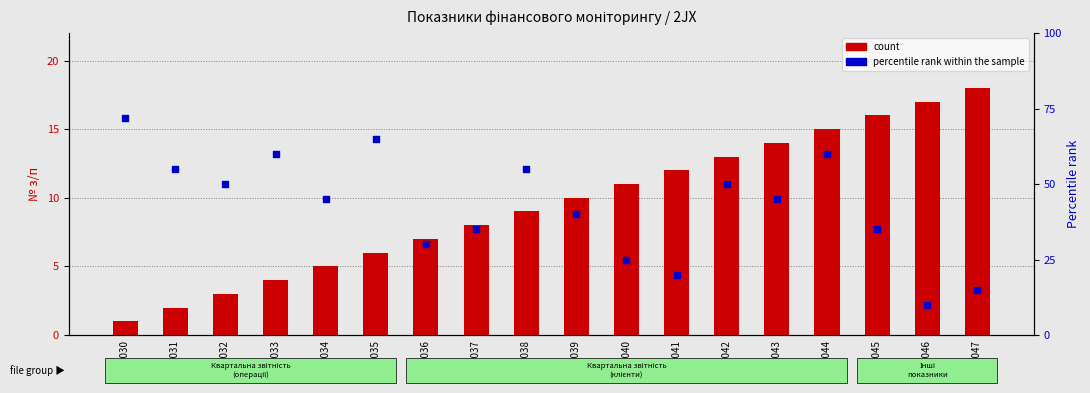

Which series reaches the minimum Y coordinate?

count